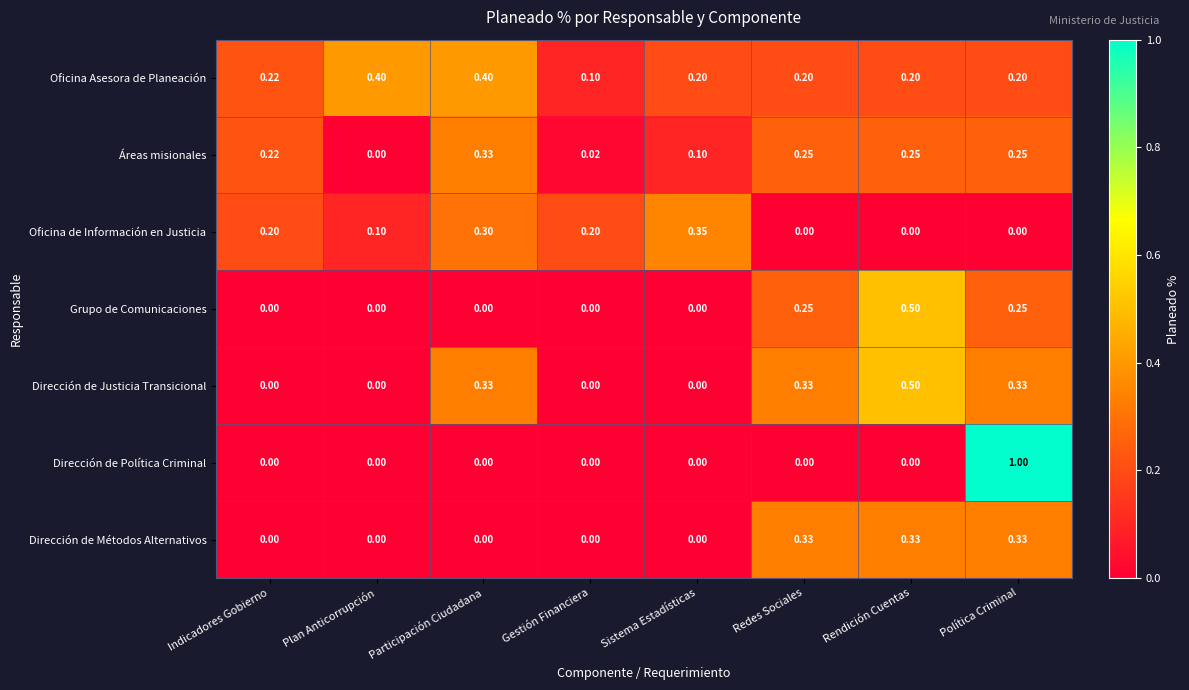

Where is Áreas misionales nearest to the value 0?

Plan Anticorrupción